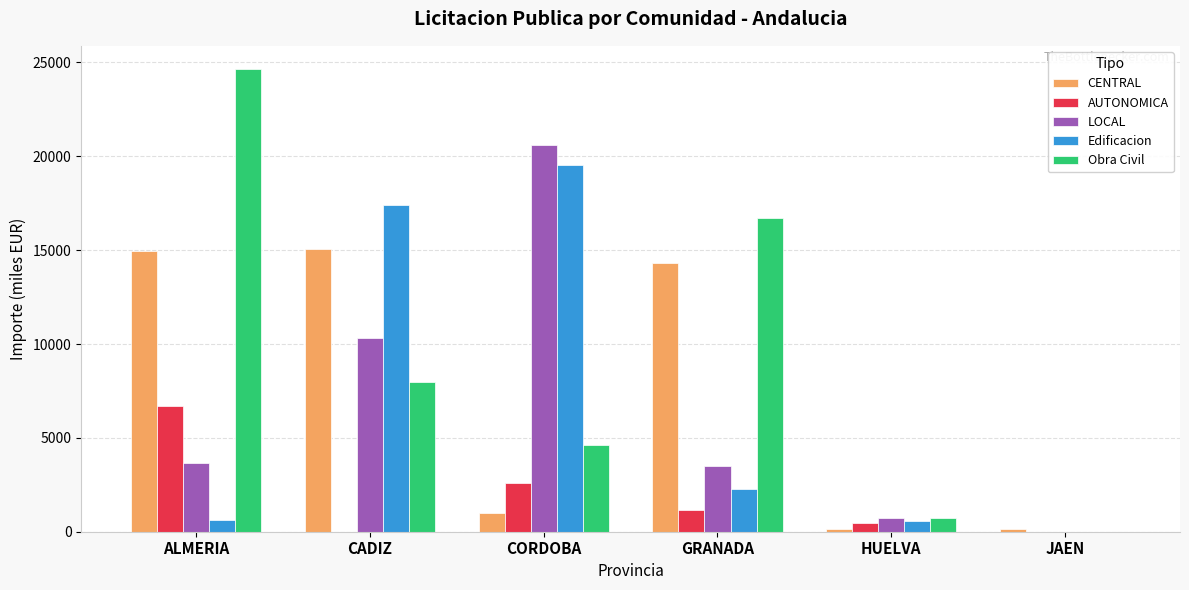

What is the average value of the LOCAL series?

6471.8